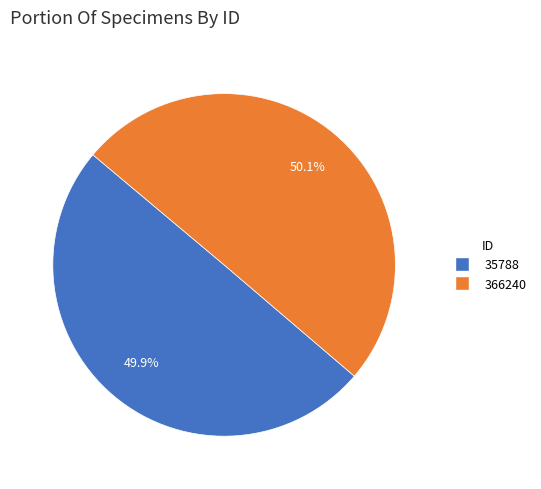

What is the ratio of the value at 35788 to the value at 366240?

1.0